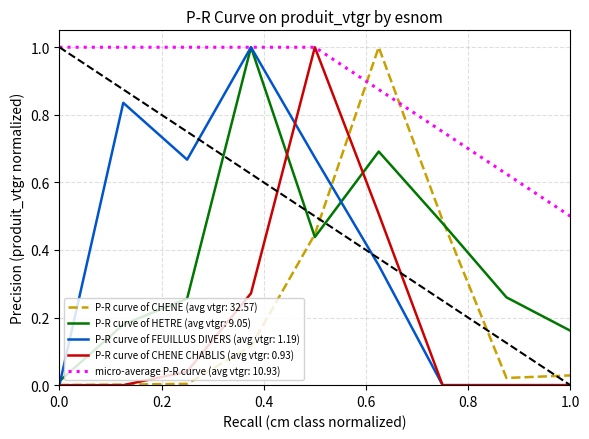

The CHENE CHABLIS series shows 0.0 at 0.0. True or false?

True